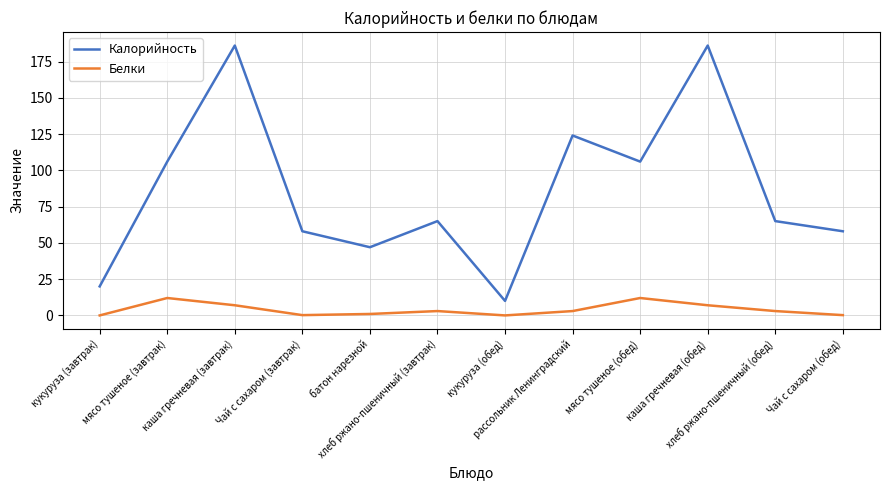

What is the greatest value displayed?

186.0